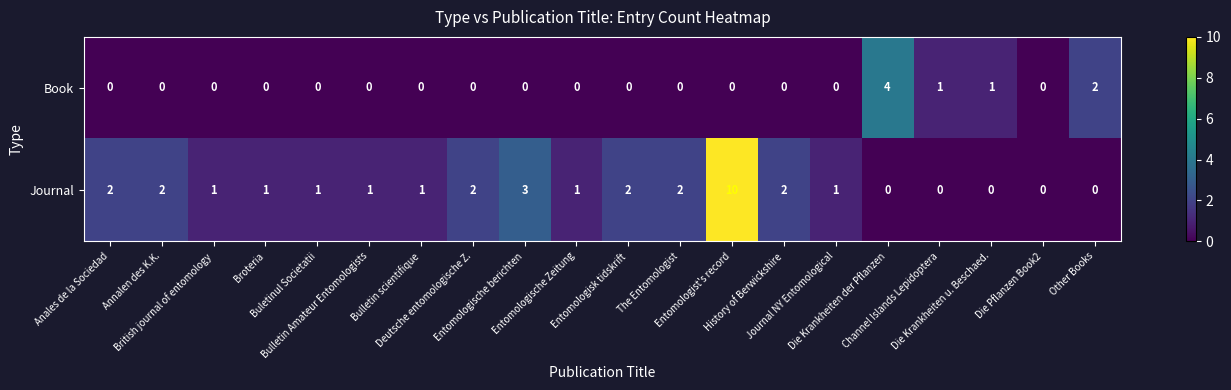

How many data points does each series have?

20